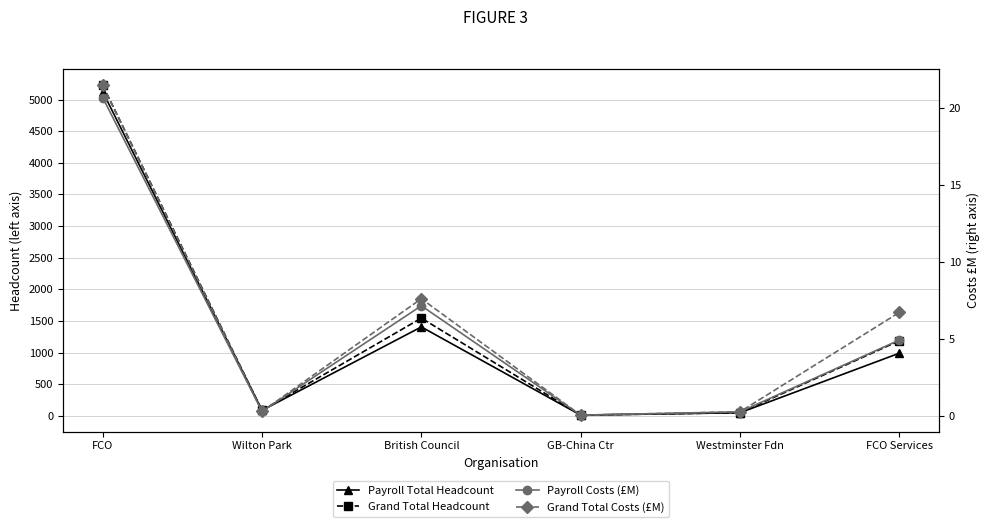

What is the value of the Payroll Costs (£M) point at the 2nd from the left?

0.3